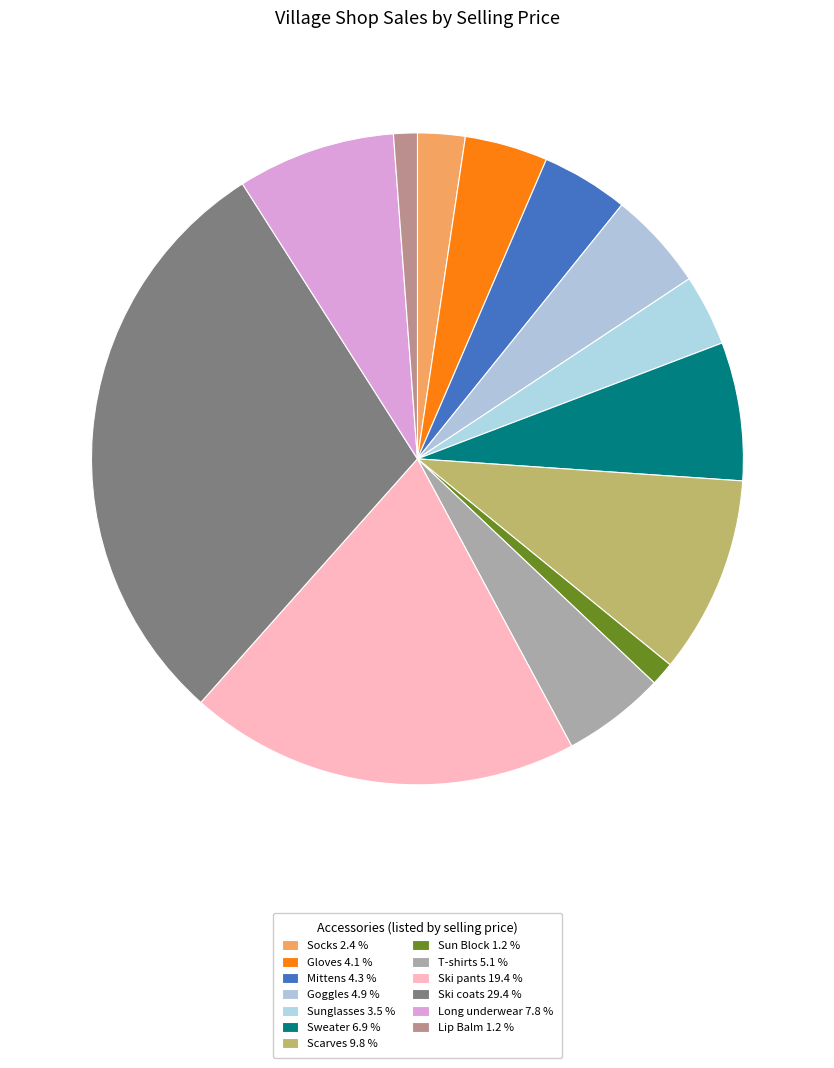

Combined, do Sun Block and Sunglasses account for over 50%?

No